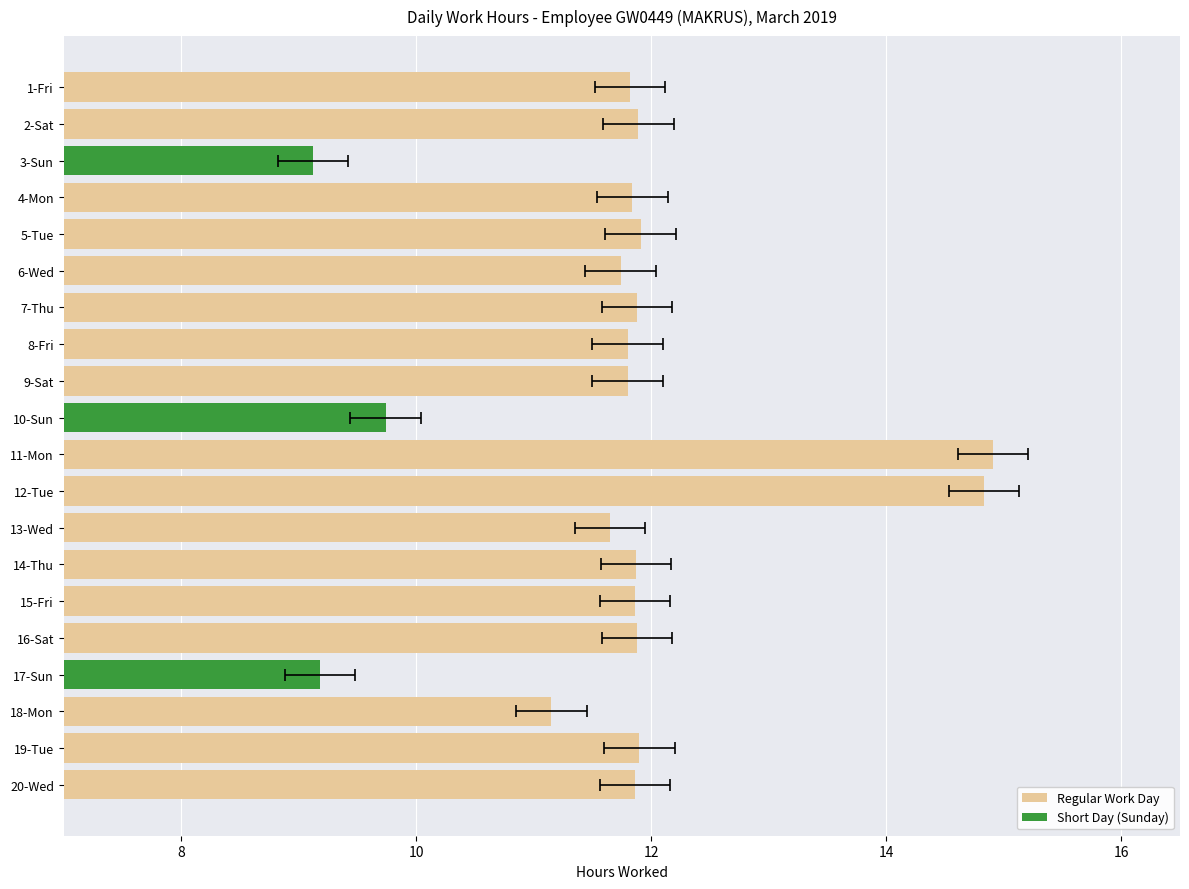

Count the number of data series in this chart.

2